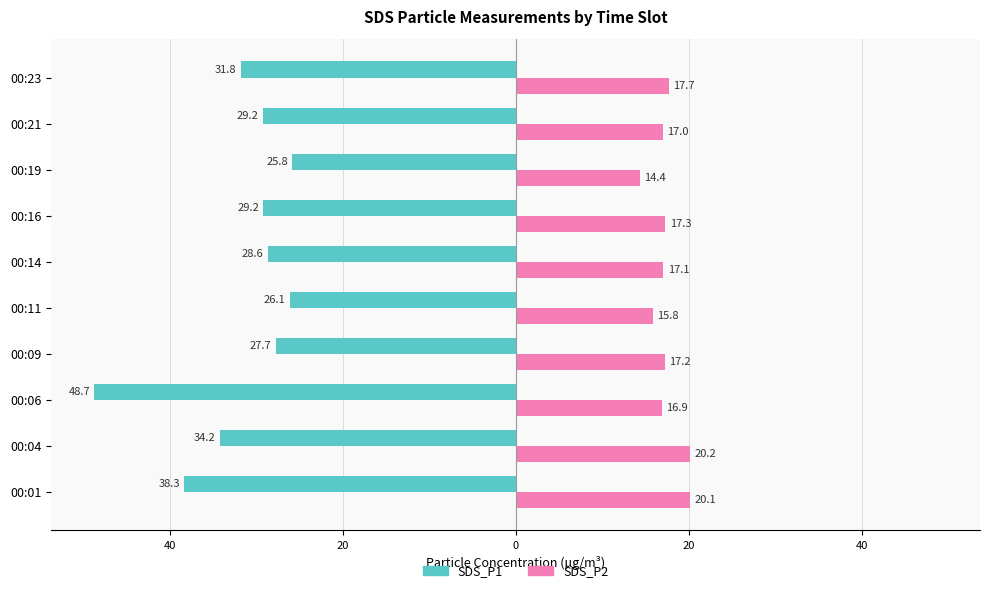

What are all the series names shown in the legend?

SDS_P1, SDS_P2